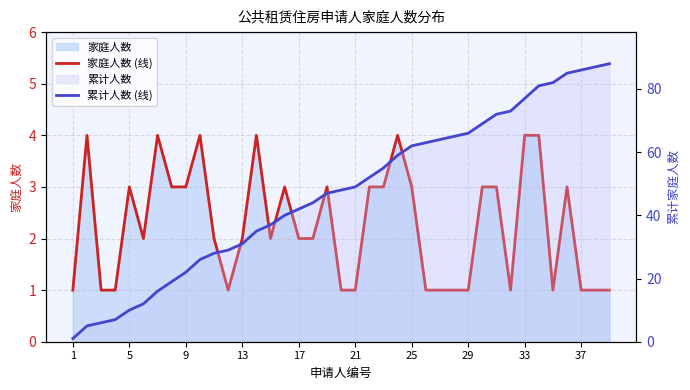

List the series in order of their peak value, highest first.

累计人数 (线), 家庭人数 (线)